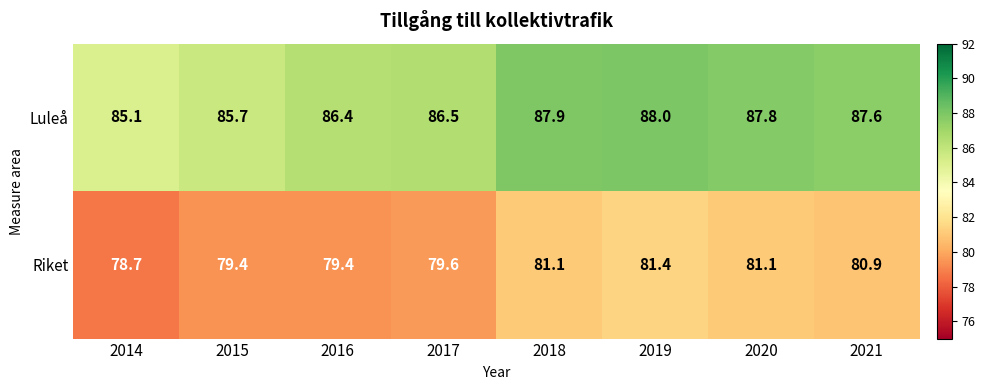

What is the spread (max minus min) of values at 2014?

6.4